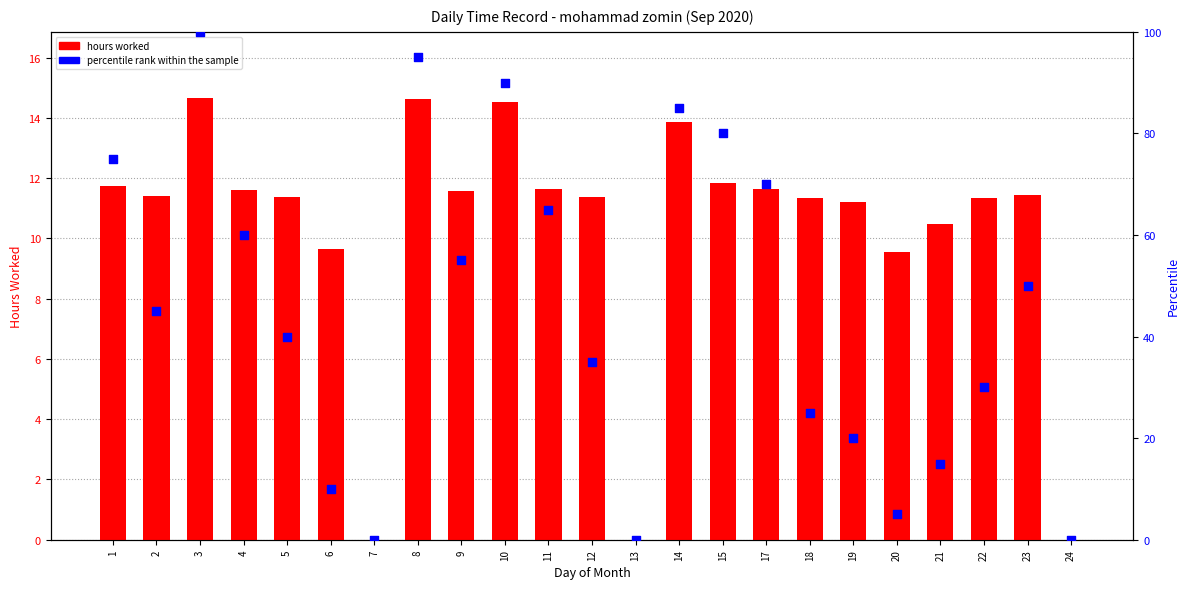

At how many categories does at least one series exceed 6?

20